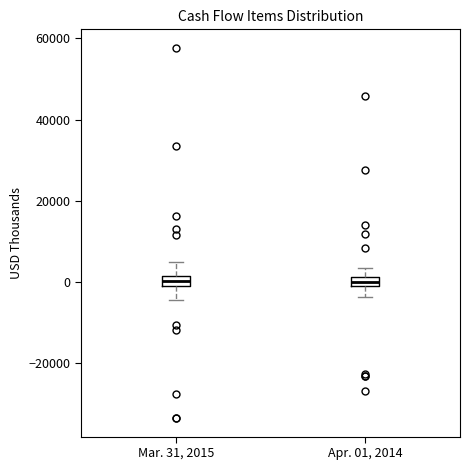

Where does the lower whisker of the box for Apr. 01, 2014 end on the y-axis? The values are not printed on the chart, so give them approximately, as read against the axis.

-4000